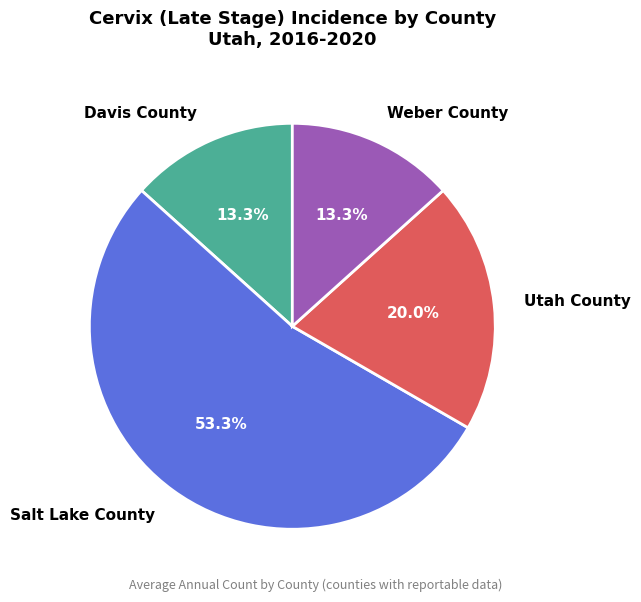

Do Davis County and Weber County together represent more than half of the pie?

No